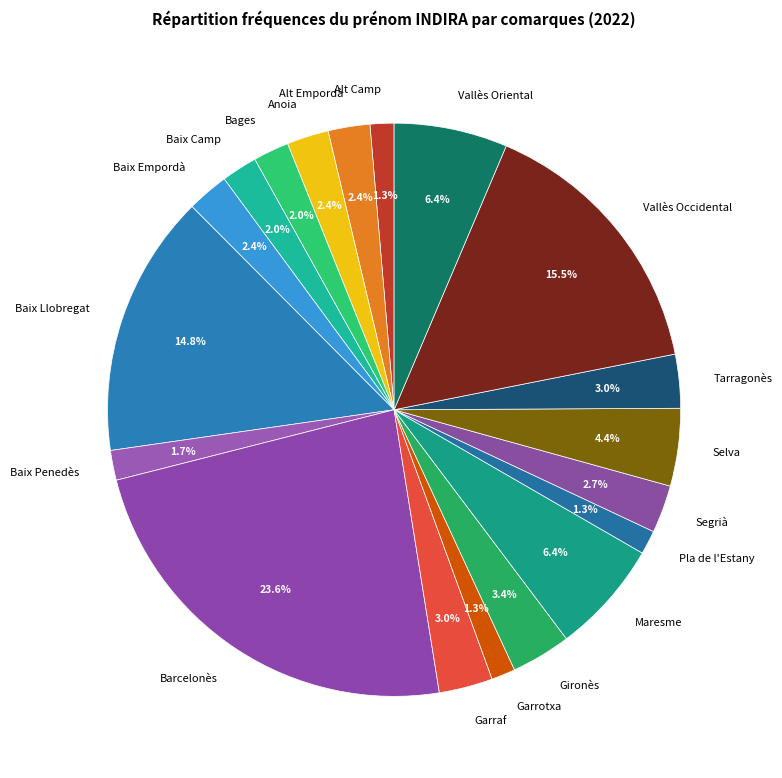

How many segments does this pie chart have?

19